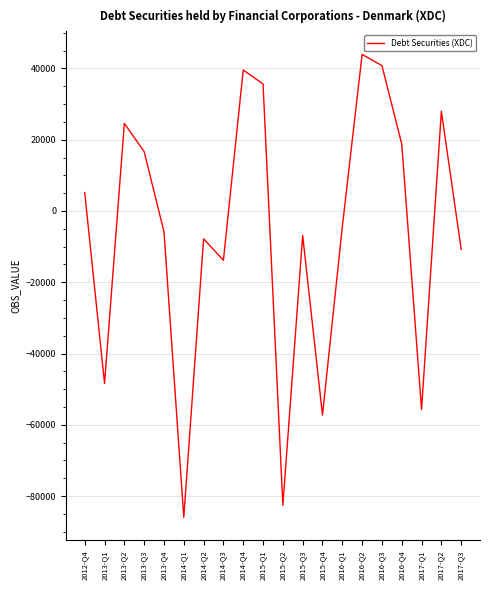

What is the average value?

-6319